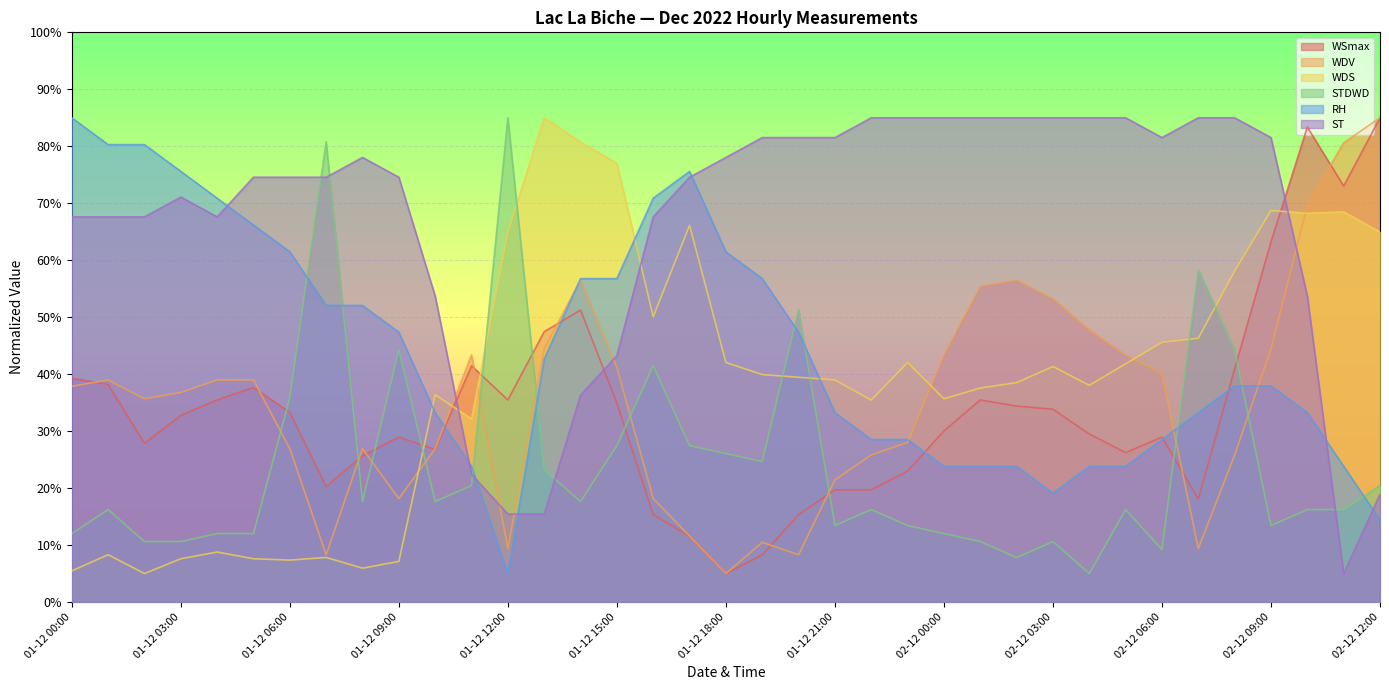

Reading left to right, transcribe all the data shown in this chart.

WSmax: 39.3	38.2	27.9	32.8	35.5	37.7	33.3	20.2	25.7	28.9	26.8	41.5	35.5	47.4	51.3	34.9	15.3	11.5	5.0	8.3	15.3	19.7	19.7	23.0	30.0	35.5	34.4	33.8	29.5	26.2	28.9	18.1	40.9	63.2	83.4	73.0	85.0
WDV: 37.9	39.0	35.7	36.8	39.0	39.0	26.9	8.3	26.9	18.2	26.9	43.4	9.4	44.5	56.5	41.2	18.2	11.6	5.0	10.5	8.3	21.4	25.8	28.0	43.4	55.4	56.5	53.2	47.7	43.4	40.1	9.4	25.8	44.5	69.7	80.6	85.0
WDS: 5.5	8.3	5.0	7.6	8.8	7.6	7.4	7.8	5.9	7.1	36.4	32.1	64.9	85.0	80.8	77.0	50.1	66.1	42.1	39.9	39.5	39.0	35.4	42.1	35.7	37.6	38.5	41.3	38.0	41.8	45.6	46.3	58.1	68.7	68.2	68.5	64.9
STDWD: 12.0	16.2	10.6	10.6	12.0	12.0	35.9	80.8	17.6	44.3	17.6	20.4	85.0	23.2	17.6	27.5	41.5	27.5	26.1	24.6	51.3	13.4	16.2	13.4	12.0	10.6	7.8	10.6	5.0	16.2	9.2	58.3	44.3	13.4	16.2	16.2	20.4
RH: 85.0	80.3	80.3	75.6	70.9	66.2	61.5	52.1	52.1	47.4	33.2	23.8	5.0	42.6	56.8	56.8	70.9	75.6	61.5	56.8	47.4	33.2	28.5	28.5	23.8	23.8	23.8	19.1	23.8	23.8	28.5	33.2	37.9	37.9	33.2	23.8	14.4
ST: 67.6	67.6	67.6	71.1	67.6	74.6	74.6	74.6	78.0	74.6	53.7	22.4	15.4	15.4	36.3	43.3	67.6	74.6	78.0	81.5	81.5	81.5	85.0	85.0	85.0	85.0	85.0	85.0	85.0	85.0	81.5	85.0	85.0	81.5	53.7	5.0	18.9